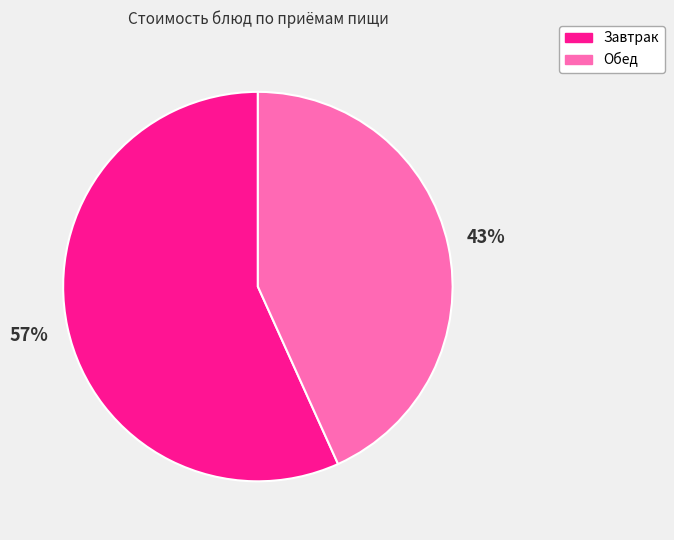

To the nearest percent, what is the average slice percentage?

50%